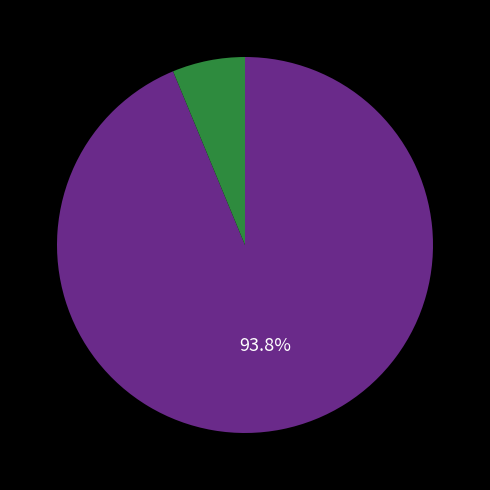

Count the number of slices in the pie.

2